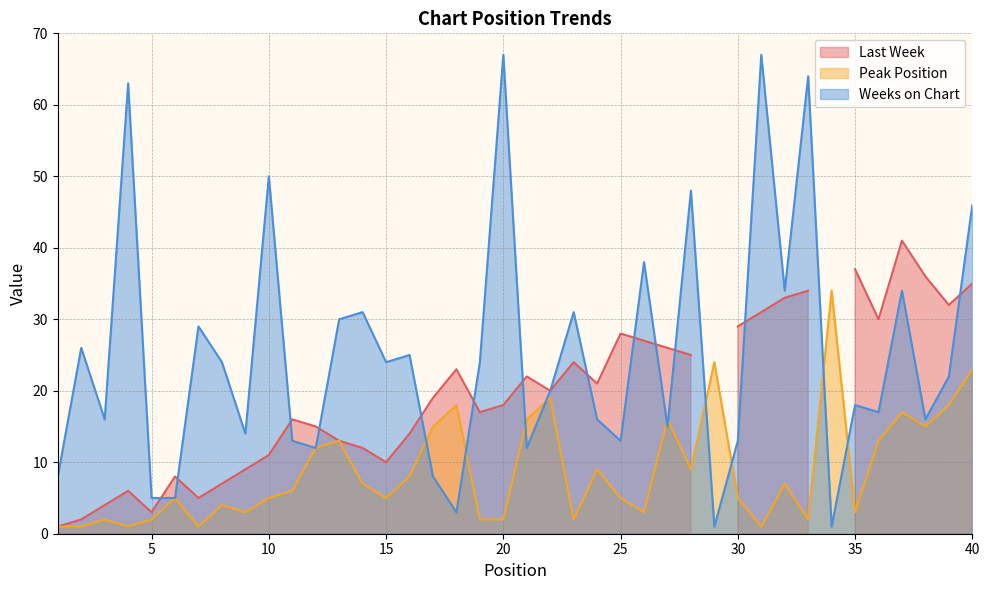

At which label does Weeks on Chart reach its peak?

20